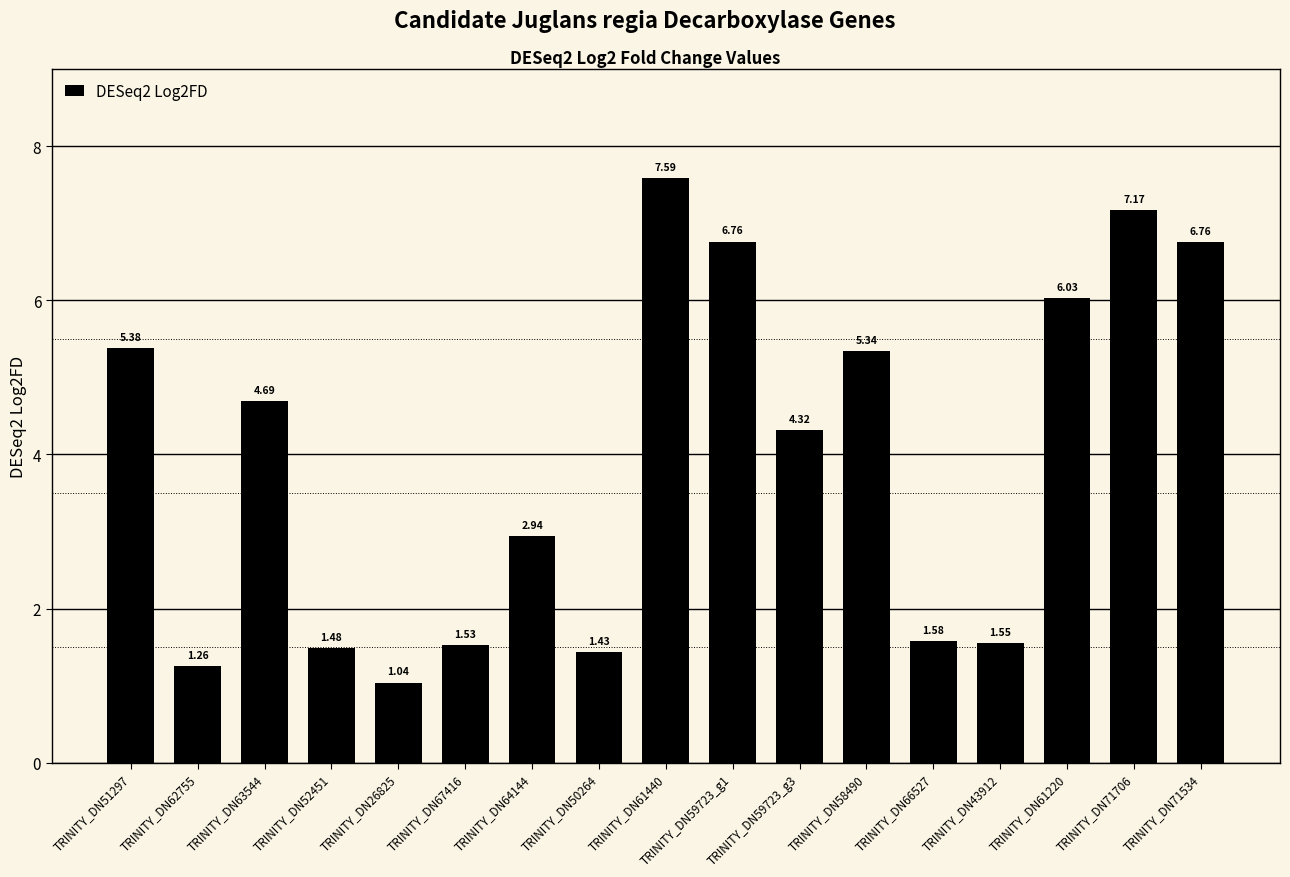

What is the difference between the maximum and minimum values?

6.5